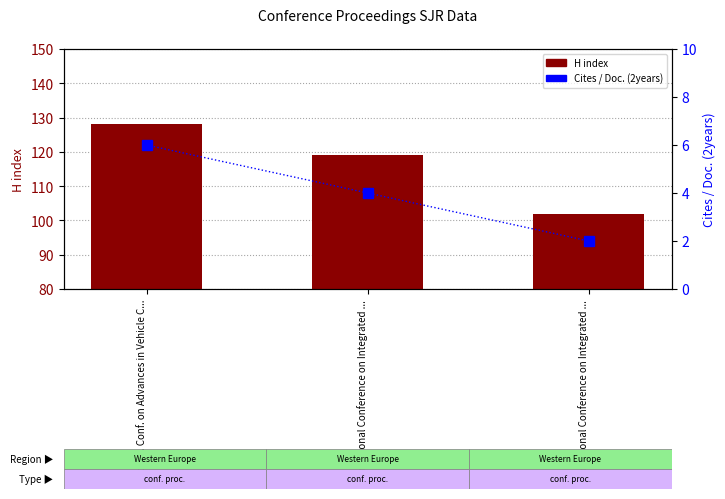

What is the label of the 3rd bar from the left?

International Conference on Integrated ...